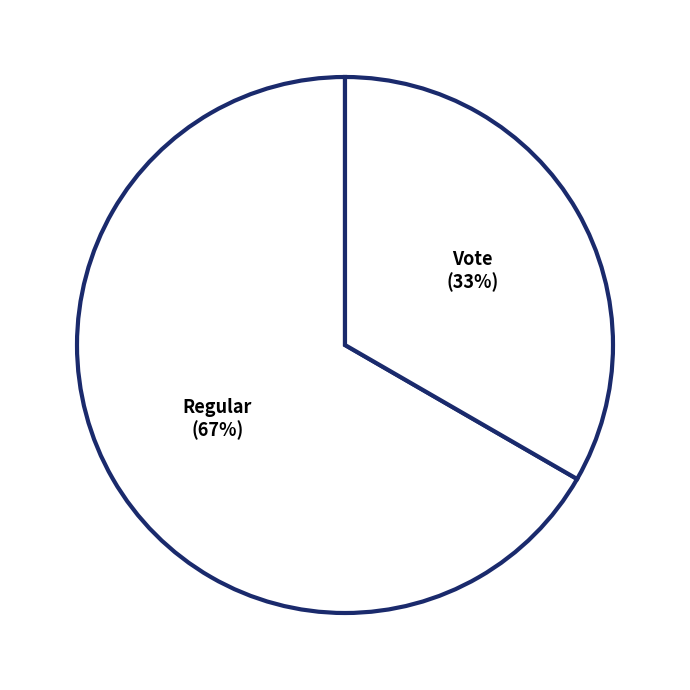

Which category has the biggest portion of the pie?

tx_type: Regular (io_index=4)